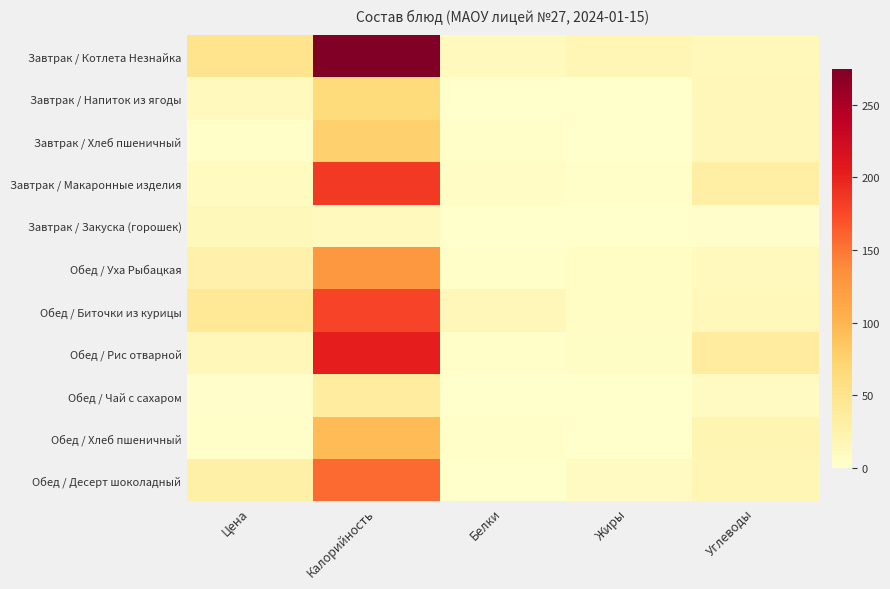

What is the sum of the Завтрак / Напиток из ягоды values at Цена and Жиры?

12.9